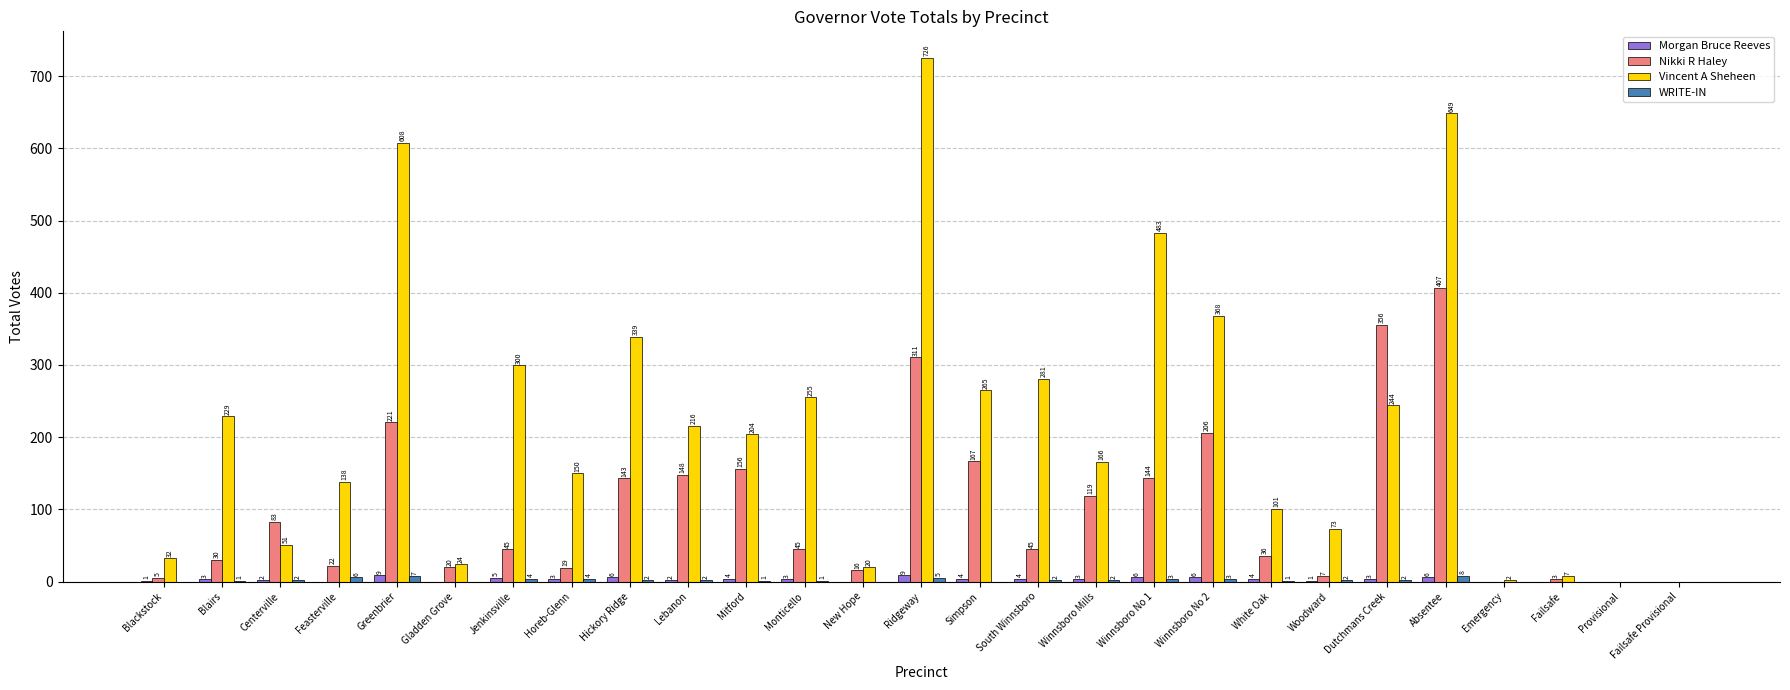

At which label does Vincent A Sheheen reach its peak?

Ridgeway